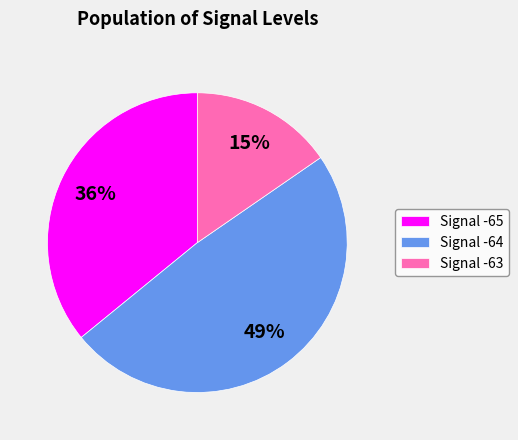

Is Signal -63 the majority of the pie?

No